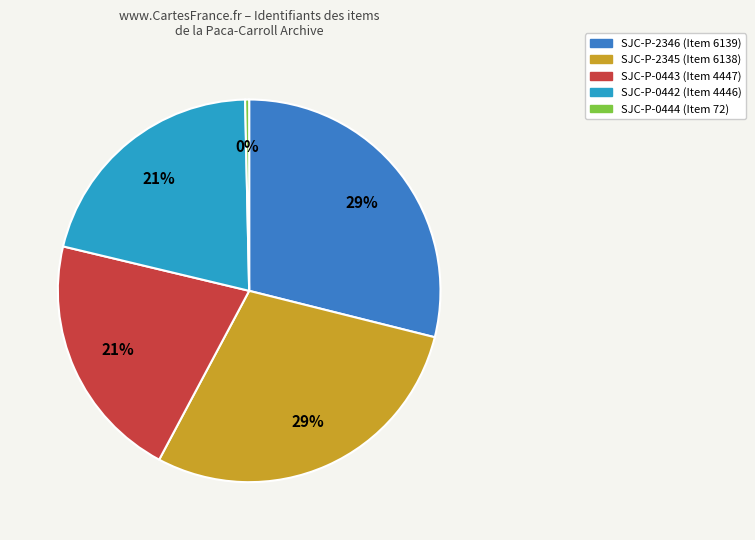

Which has a higher value, SJC-P-0442 or SJC-P-0444?

SJC-P-0442